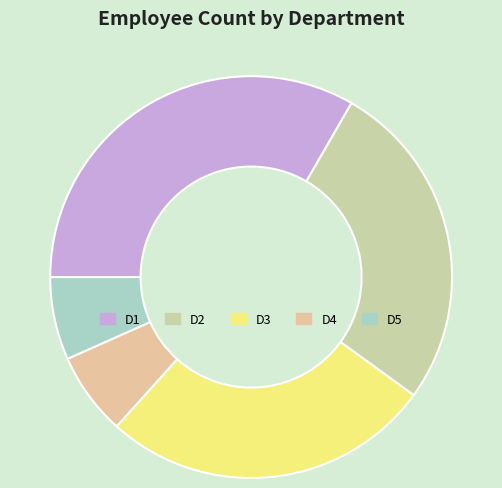

Combined, what portion of the pie is D2 and D4?

33.3%